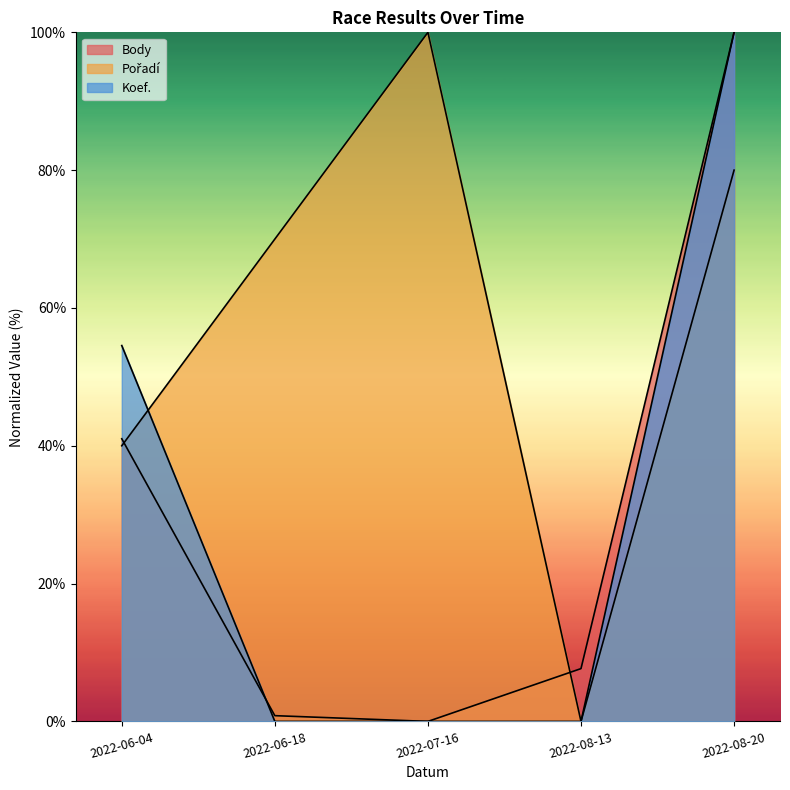

What is the label of the 5th point from the left?

2022-08-20